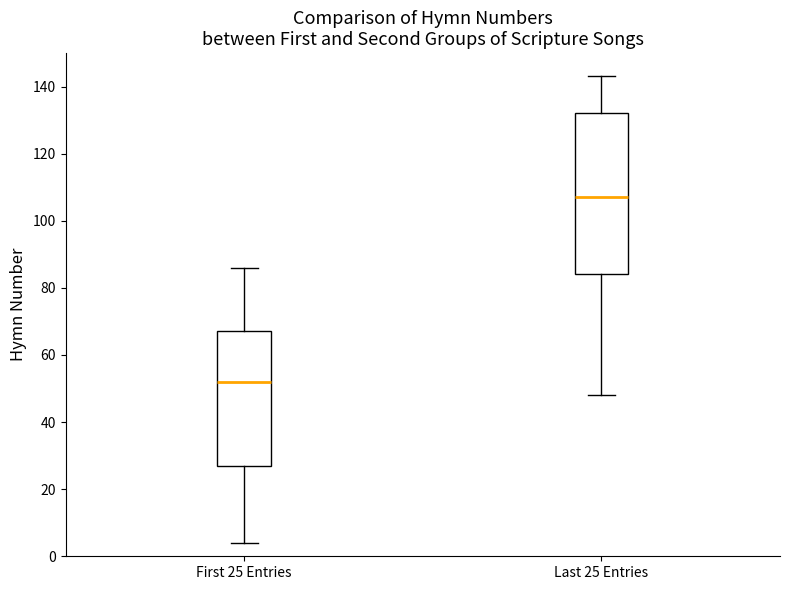

Comparing the boxes themselves (not the whiskers), which one is the tallest?

Last 25 Entries